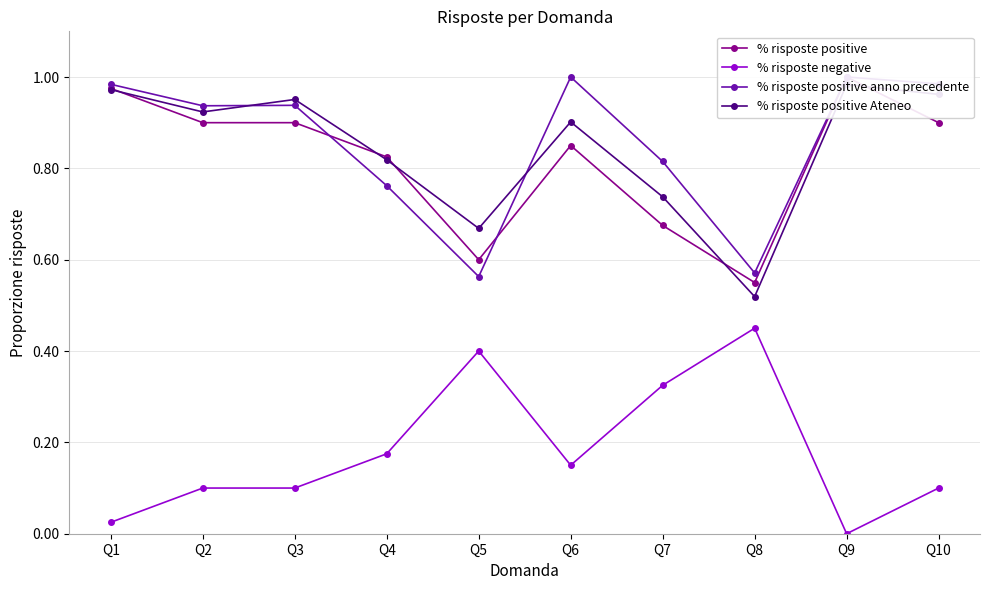

What is the sum of all % risposte negative values?

1.8